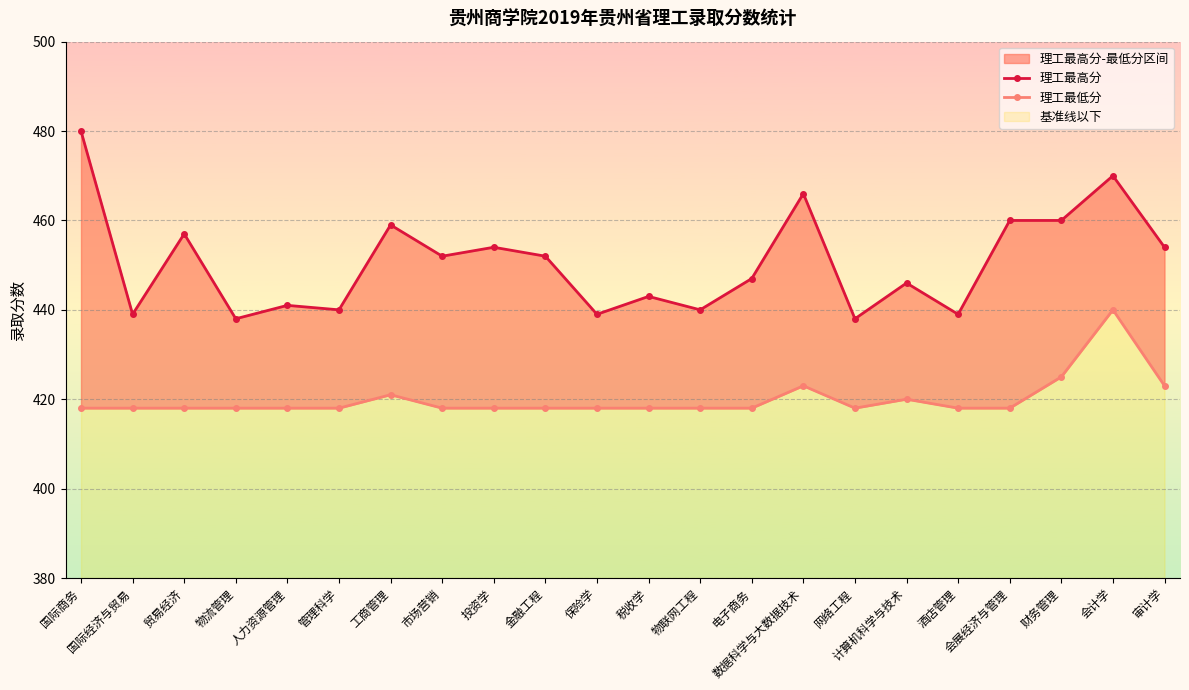

Where is 理工最低分 nearest to the value 429?

财务管理